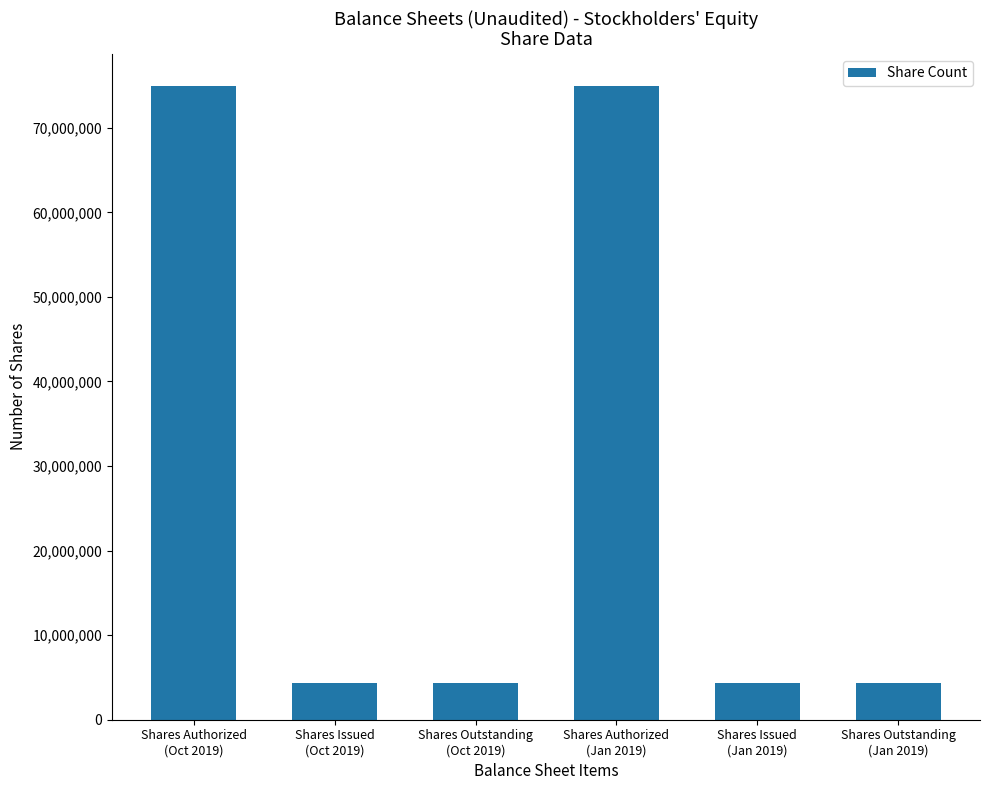

Is it true that the value at Shares Issued
(Jan 2019) is 4290000?

True